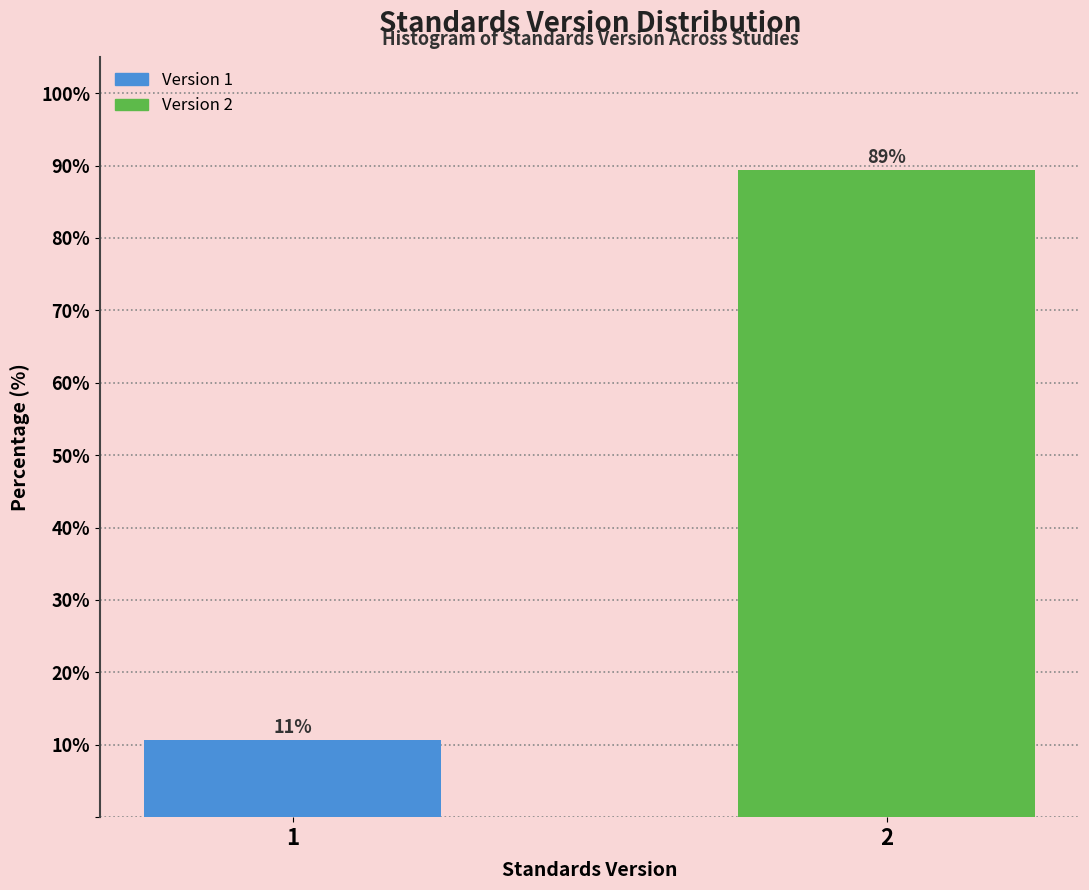

What is the value of the 1st bar from the left?

10.6